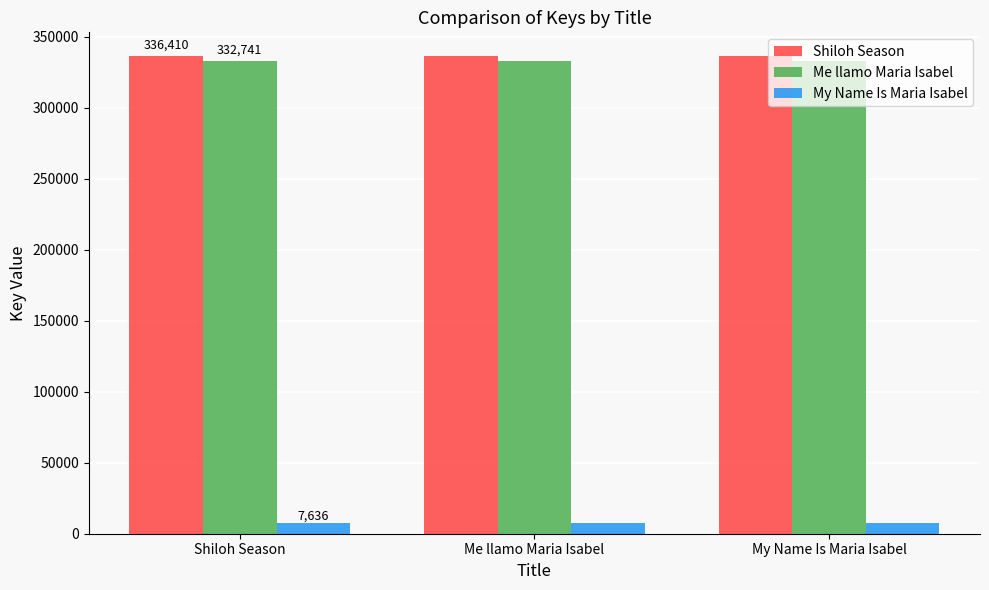

What is the label of the 1st bar from the right?

My Name Is Maria Isabel